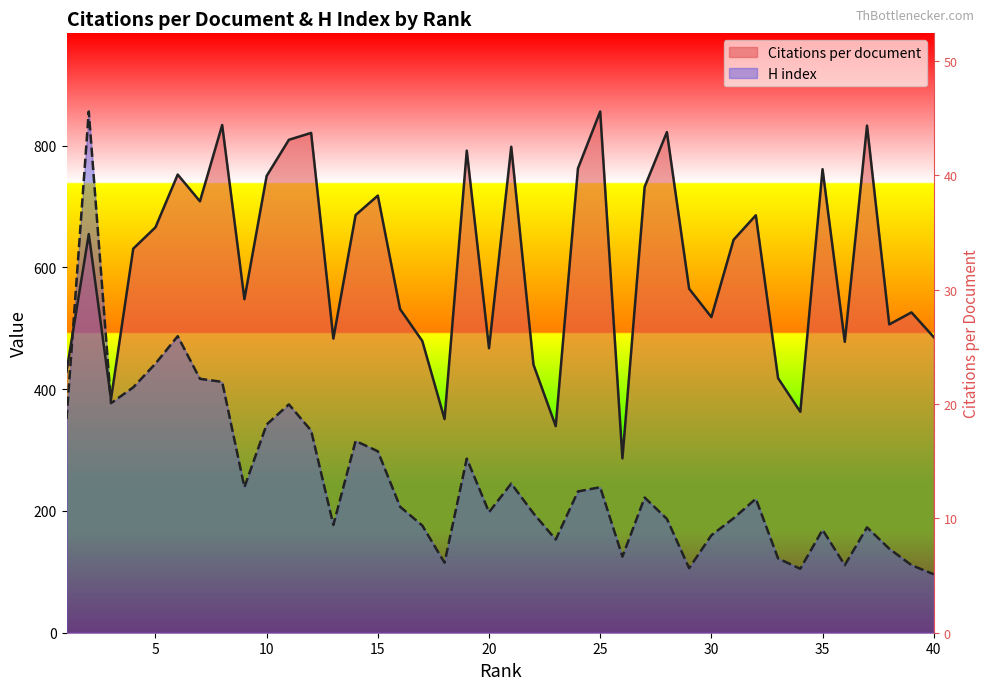

Which series has the largest range (max minus min)?

H index